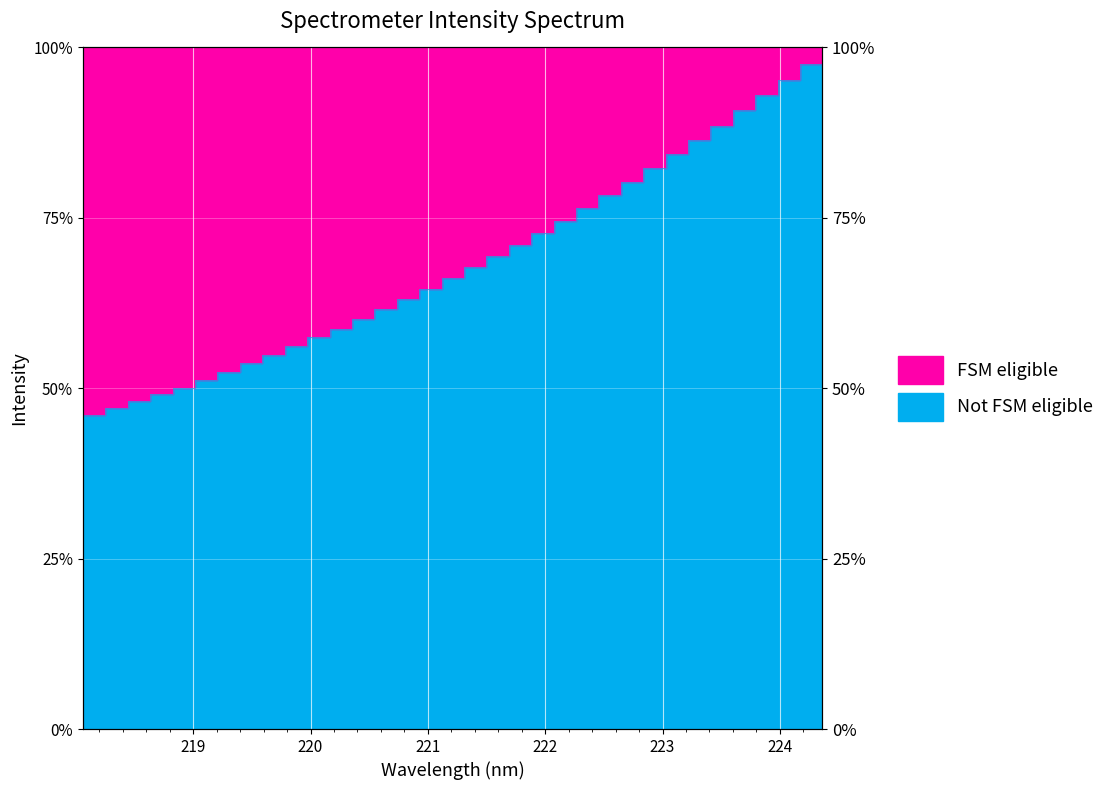

What is the average value?

0.7